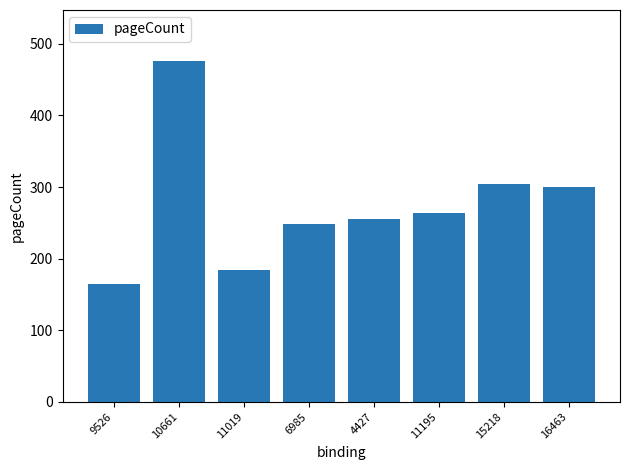

Reading right to left, what are all the values shown in this chart?

300	304	264	256	248	184	476	164